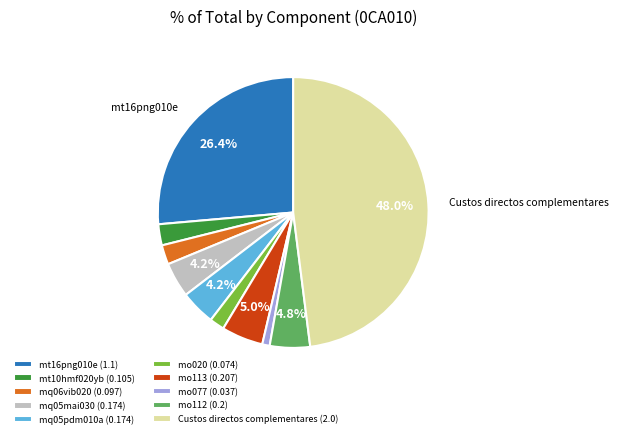

What percentage is NOT represented by mq05pdm010a (0.174)?

95.8%